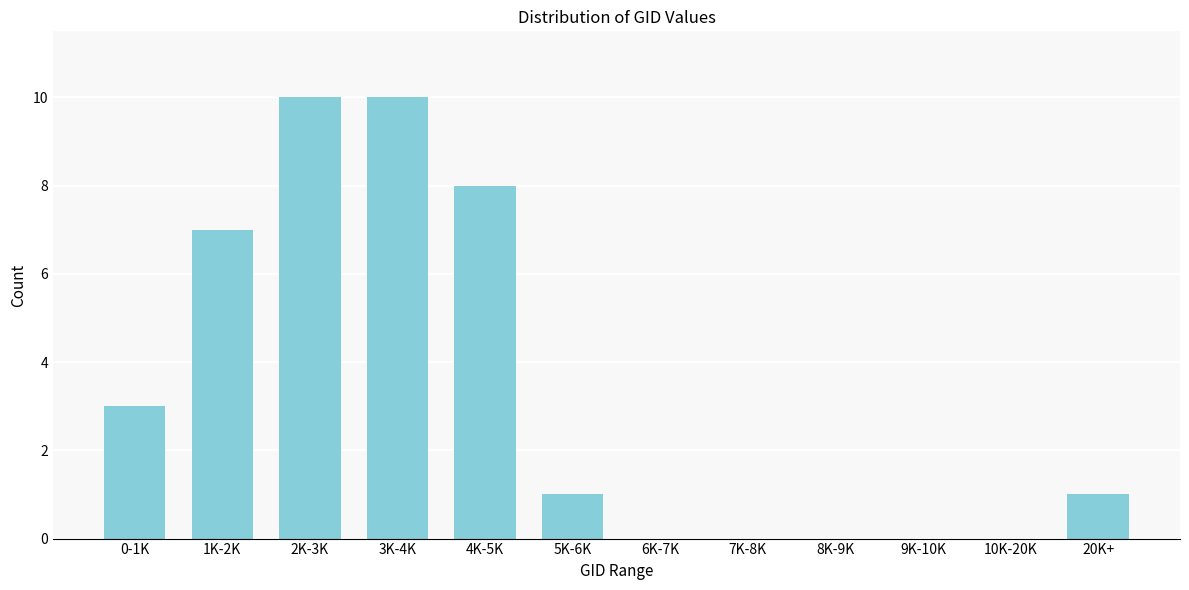

Reading left to right, list all the values displayed in this chart.

0-1K=3	1K-2K=7	2K-3K=10	3K-4K=10	4K-5K=8	5K-6K=1	6K-7K=0	7K-8K=0	8K-9K=0	9K-10K=0	10K-20K=0	20K+=1